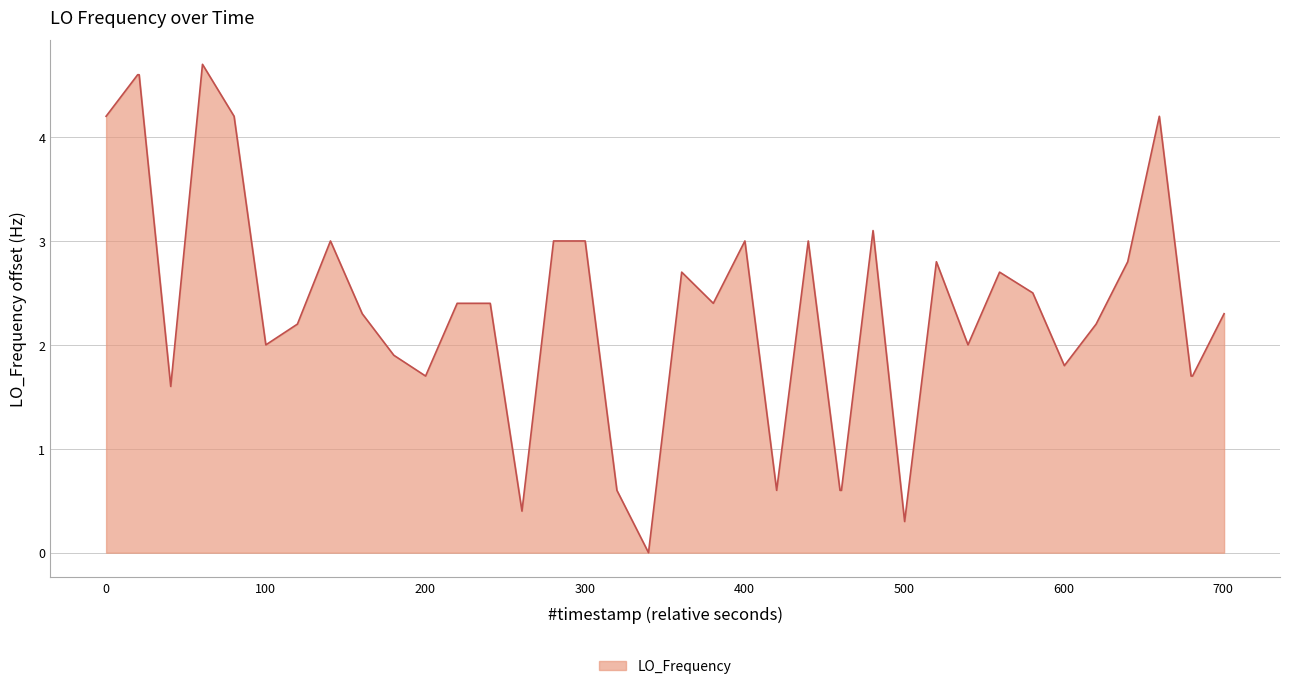

True or false: the data has more than 0 interior local peaks.

True